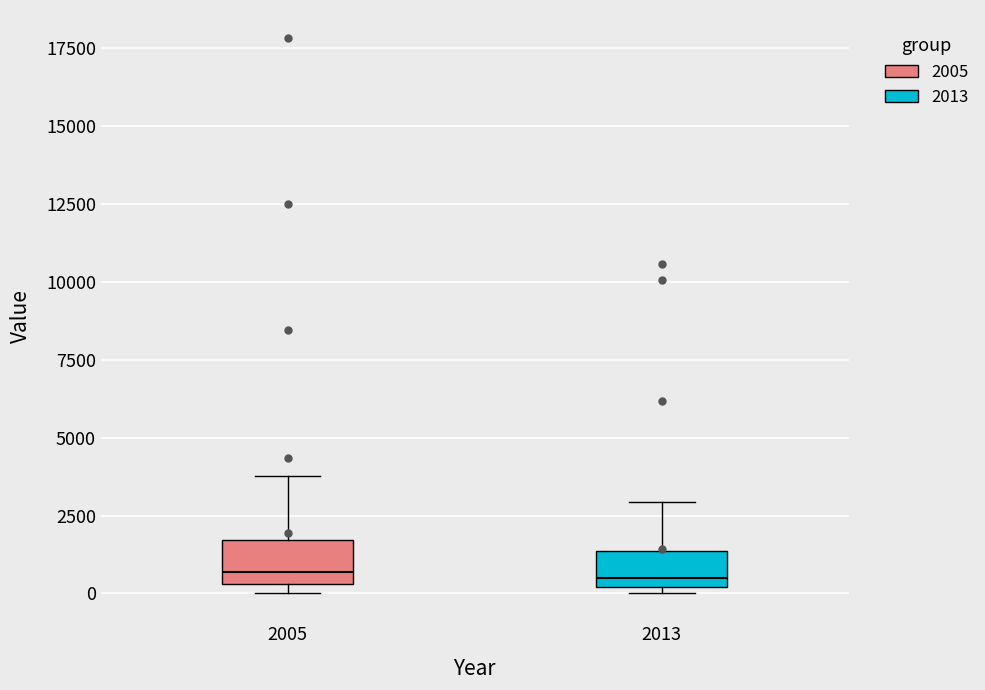

Reading left to right, transcribe this box plot: for each box, give where its median line is, the range the box spans, and where its two whiskers end, as read against the y-axis. The values are not printed on the chart, so give them approximately, as read against the axis.

2005: median 500 (just above the box's lower edge), box 500 to 1500, whiskers 0 to 4000
2013: median 500, box 0 to 1500, whiskers 0 (just below the box's lower edge) to 3000